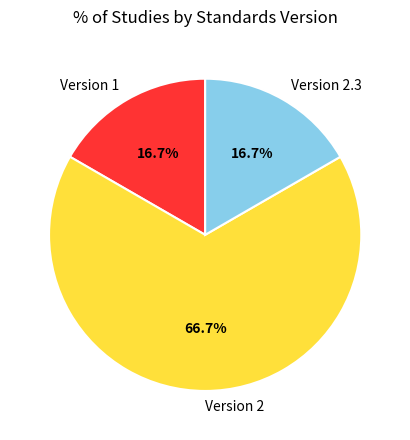

Combined, do Version 2.3 and Version 2 account for over 50%?

Yes